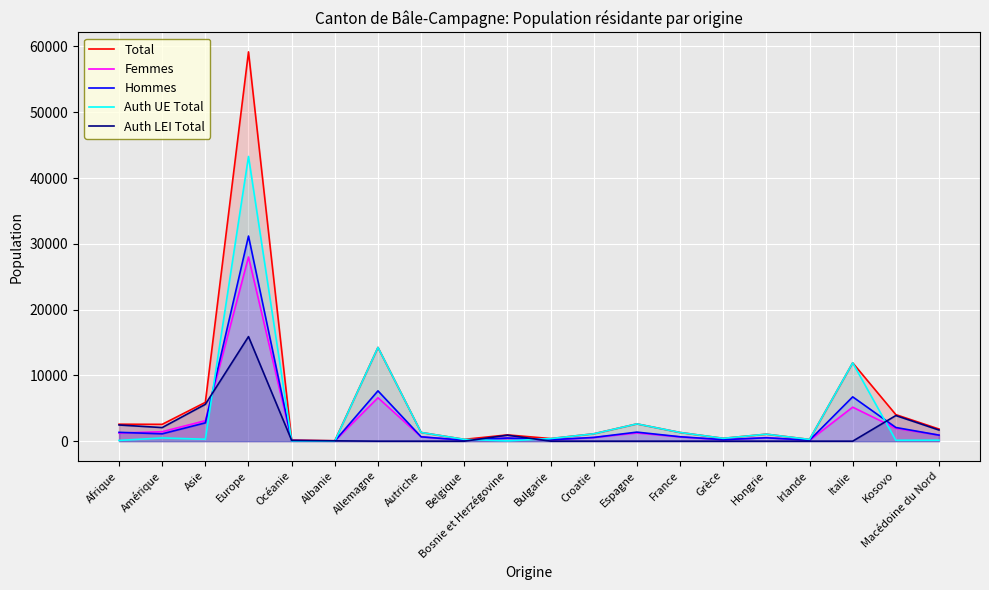

What is the approximate value of Auth UE Total at Macédoine du Nord, to the nearest 50?

150